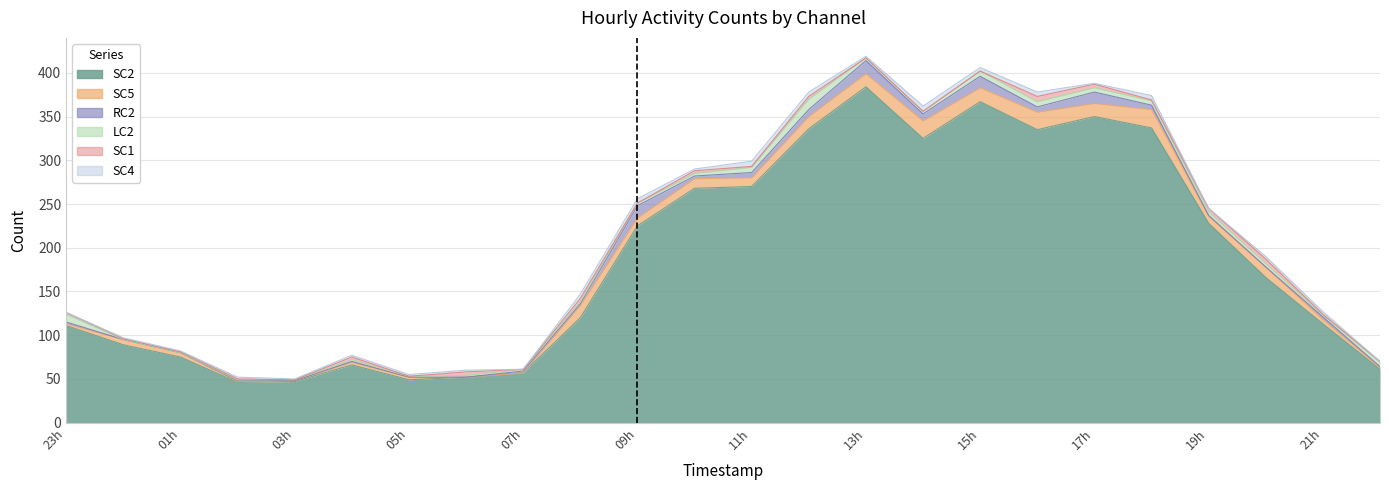

Which has a higher value, 2024-02-04T11:00:00Z or 2024-02-04T16:00:00Z?

2024-02-04T16:00:00Z